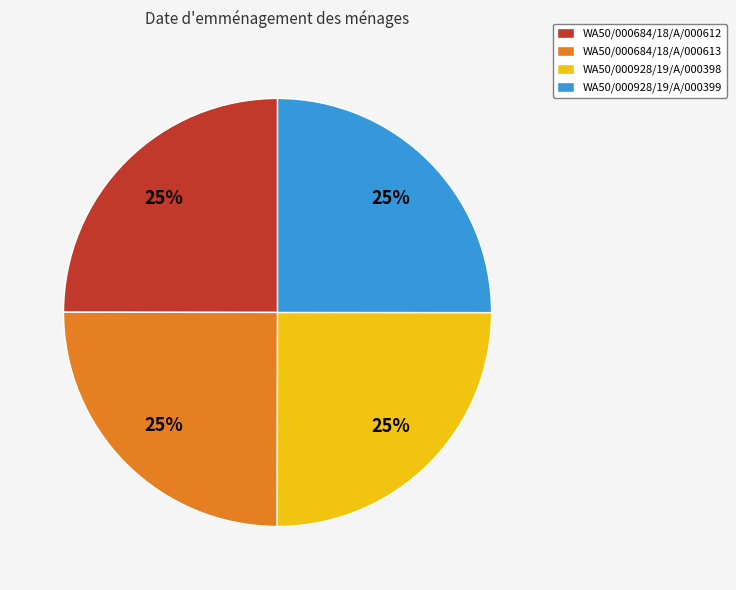

To the nearest percent, what portion does WA50/000928/19/A/000399 represent?

25%